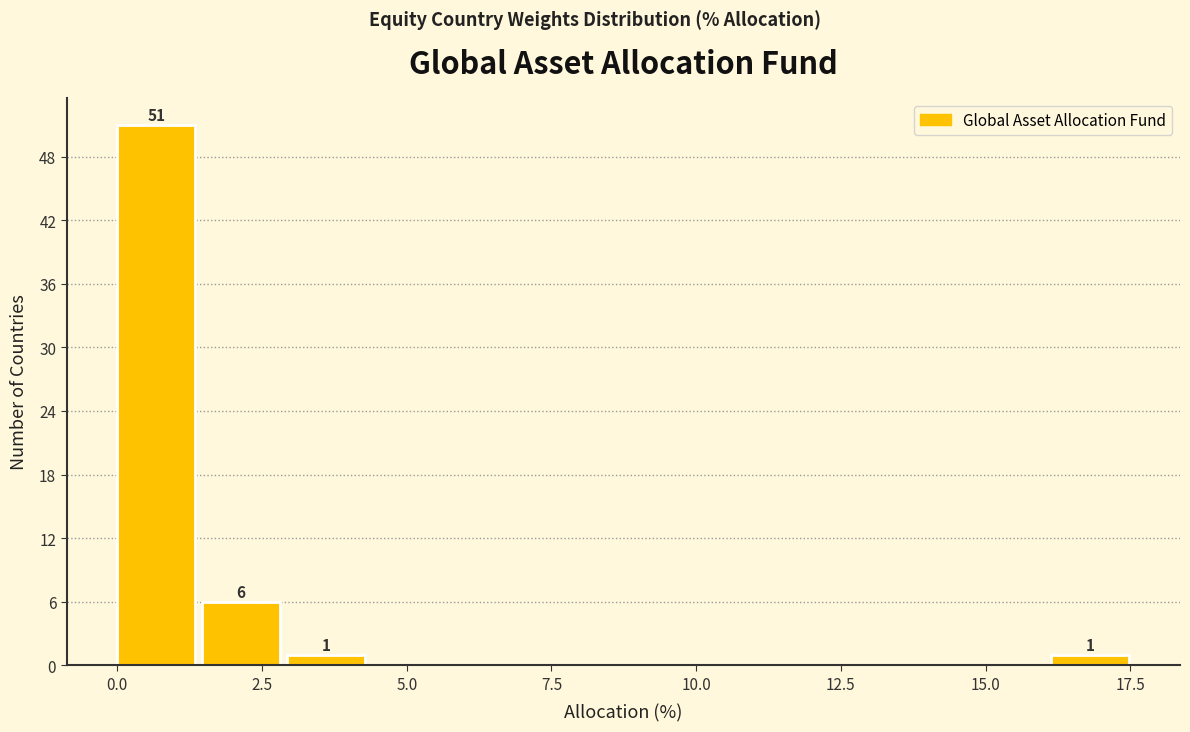

Around what value on the x-axis is the tallest bar? Give the approximate position of its centre, as read against the axis.

0.5